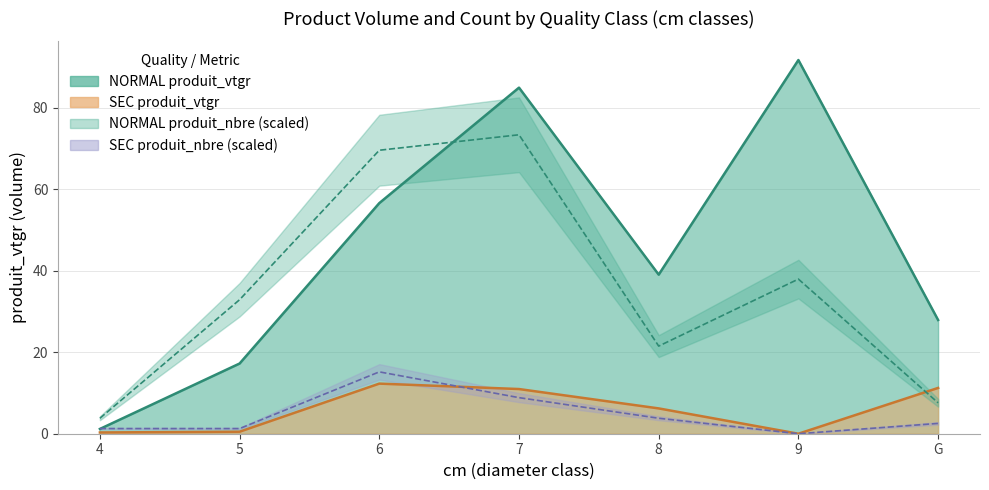

How many distinct data groups are displayed?

4